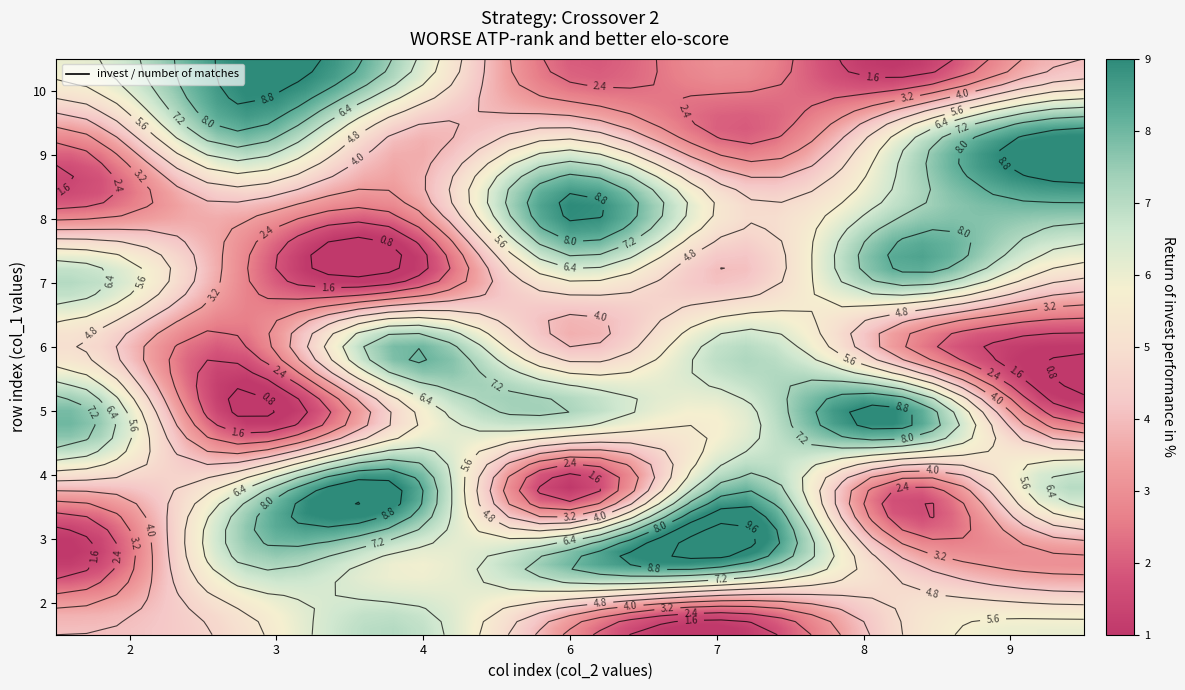

What is the total value across all series at 2?

31